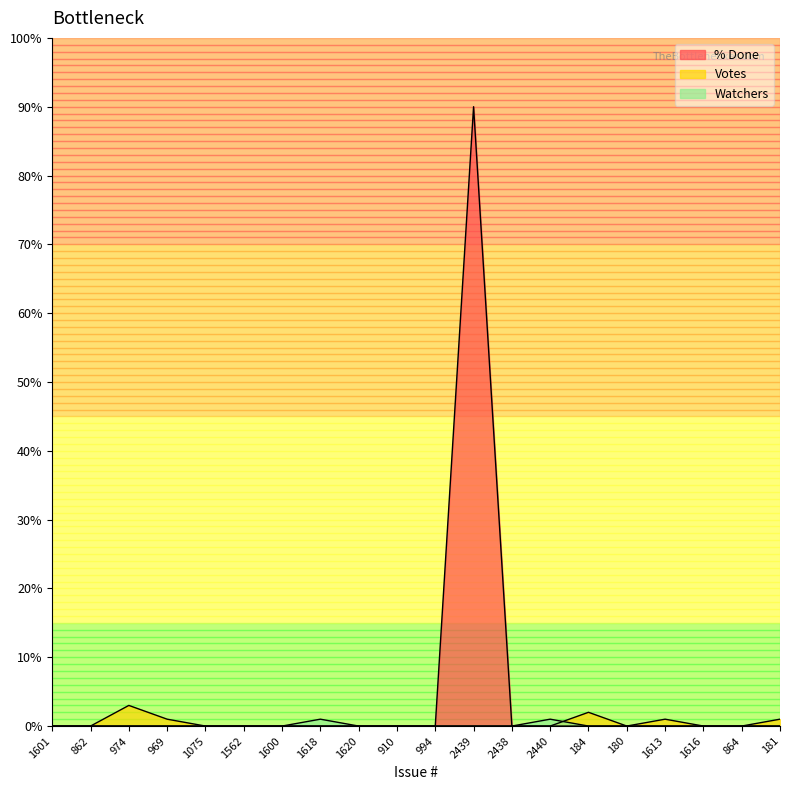

Which series has the widest spread of values?

% Done